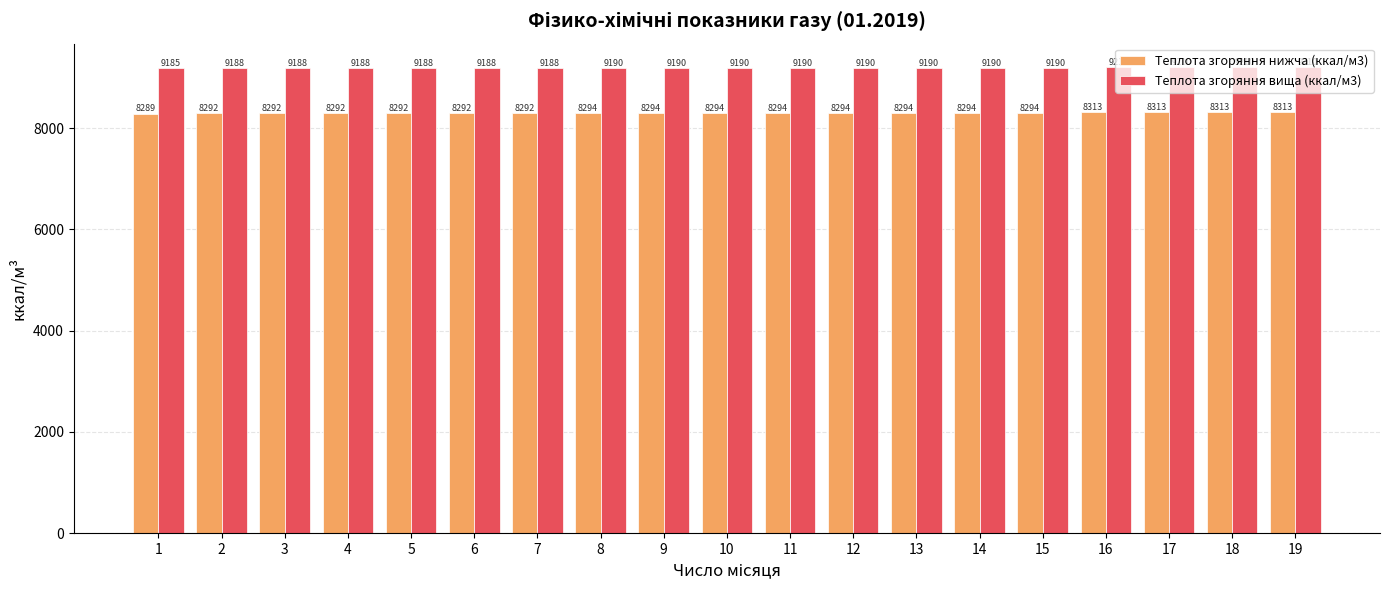

Which series has the largest range (max minus min)?

Теплота згоряння вища (ккал/м3)